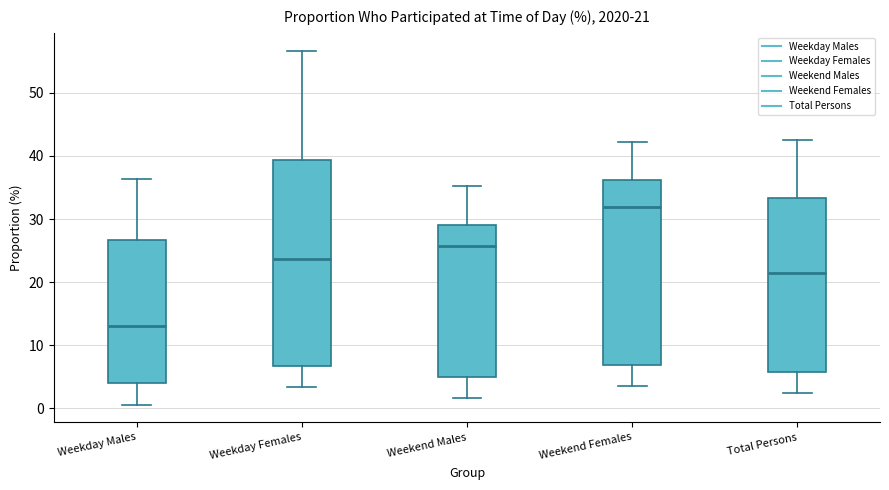

Which box has the highest median line?

Weekend Females